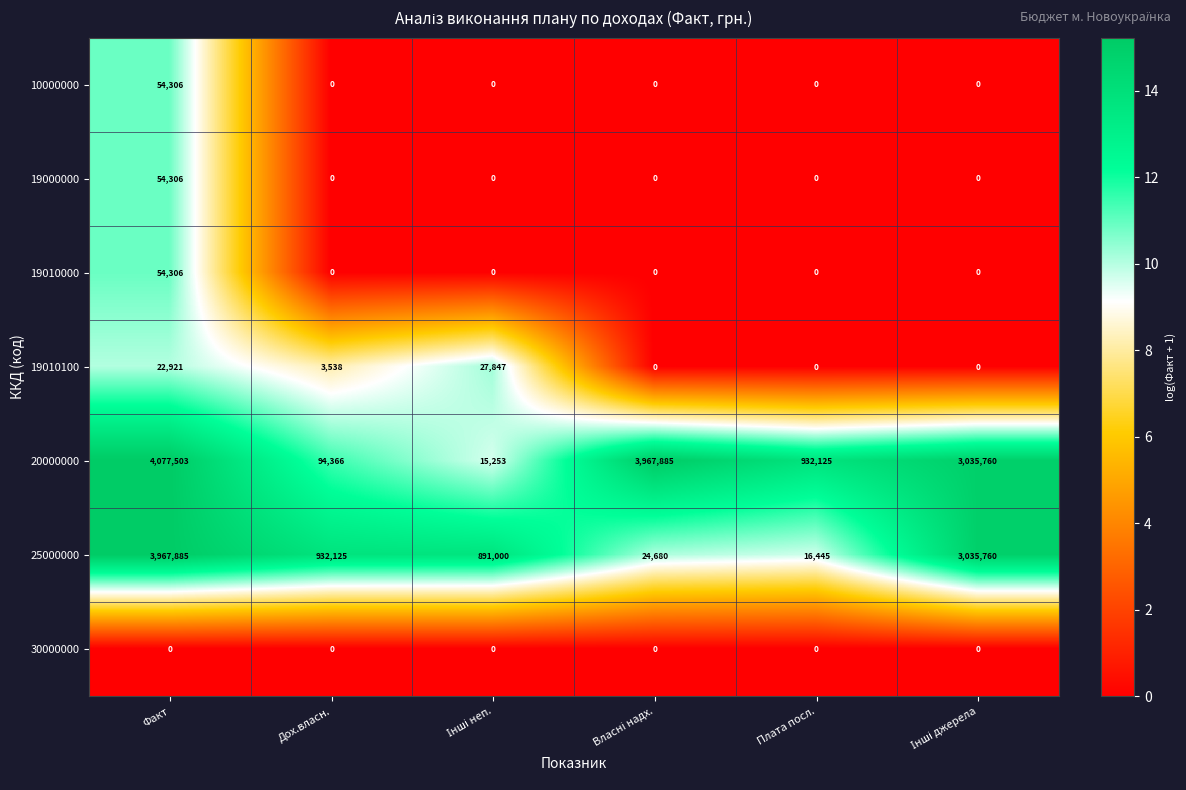

What is the greatest value displayed?

4077503